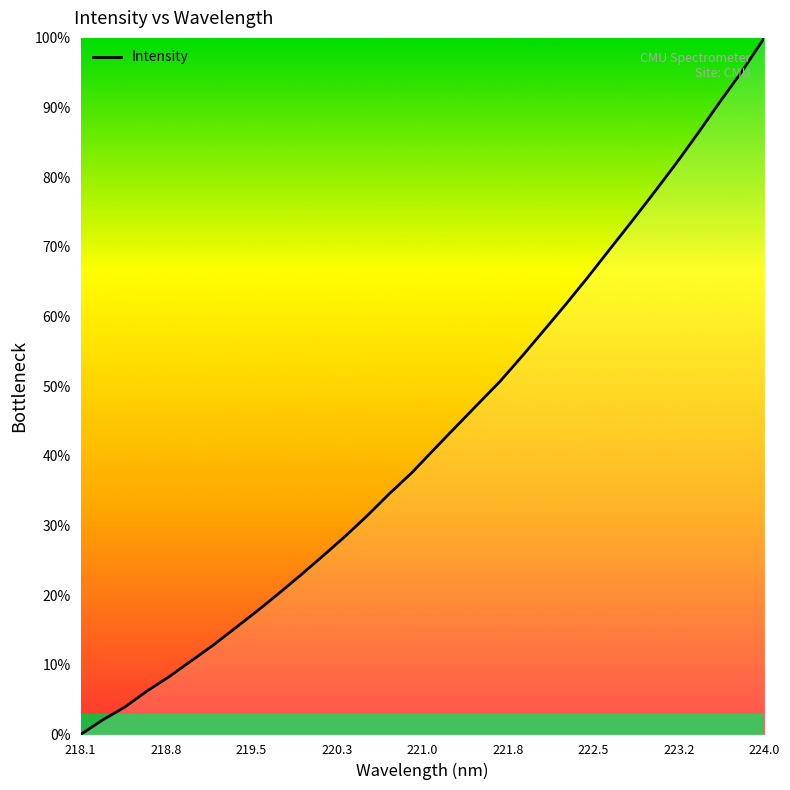

How many categories are shown in the chart?

32